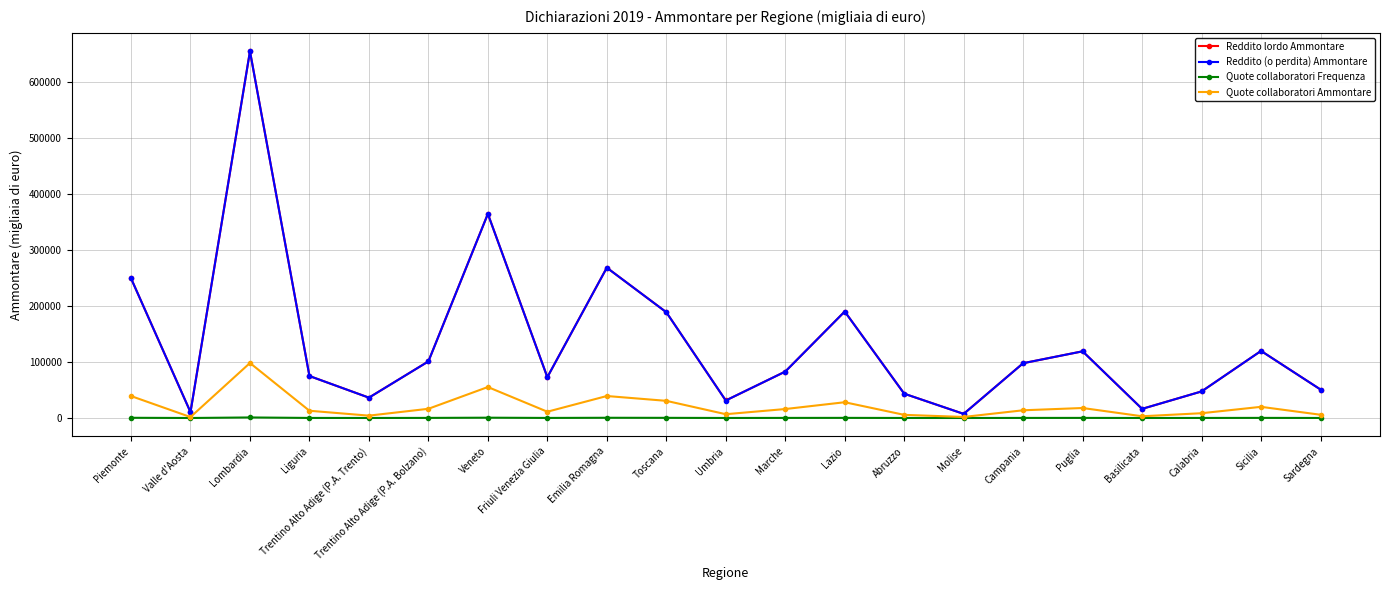

How many distinct data groups are displayed?

4